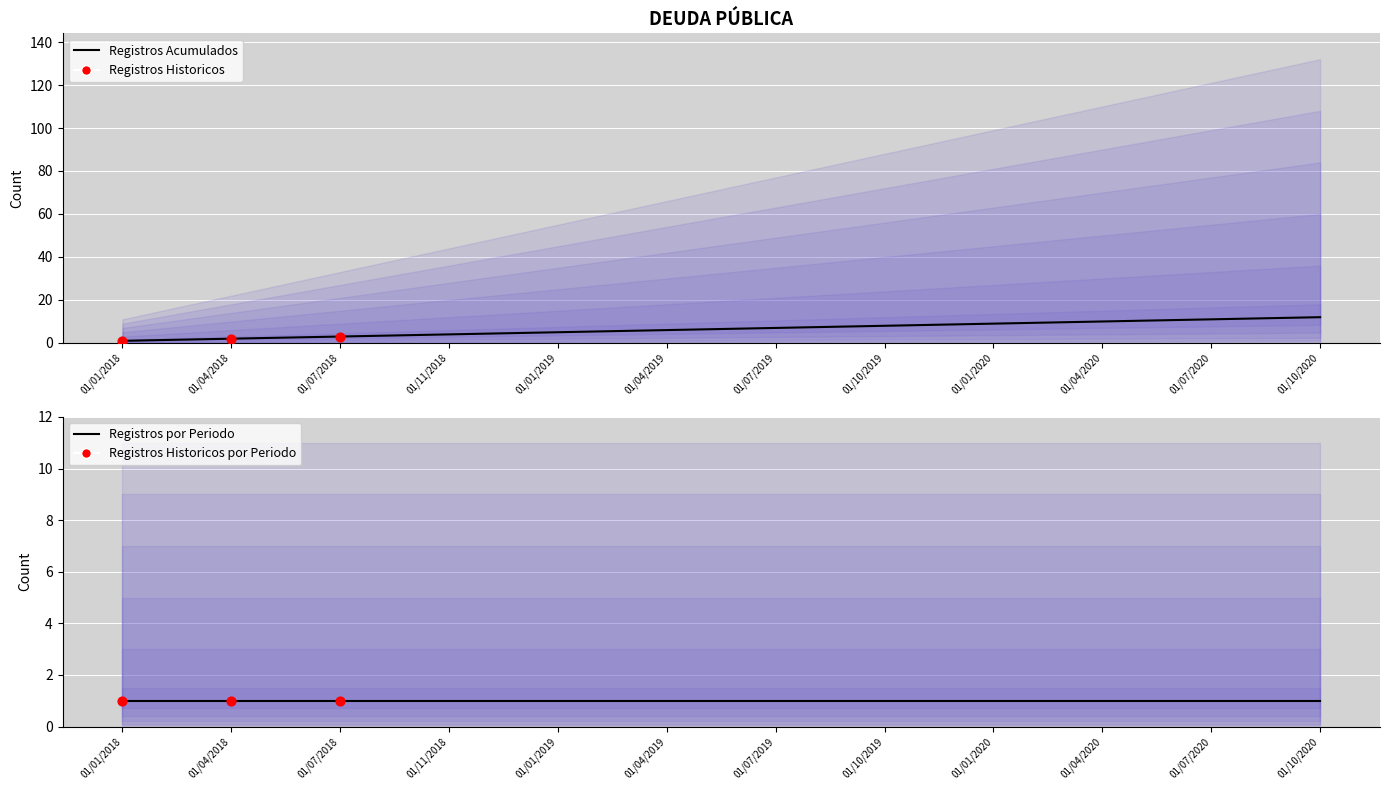

What is the change in value from 01/07/2018 to 01/04/2020?

+7